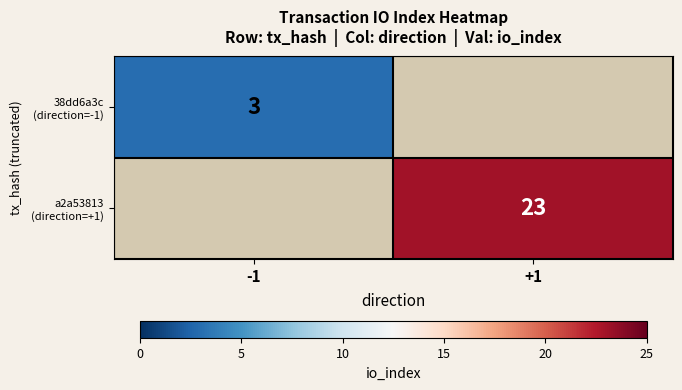

What is the smallest value displayed?

3.0